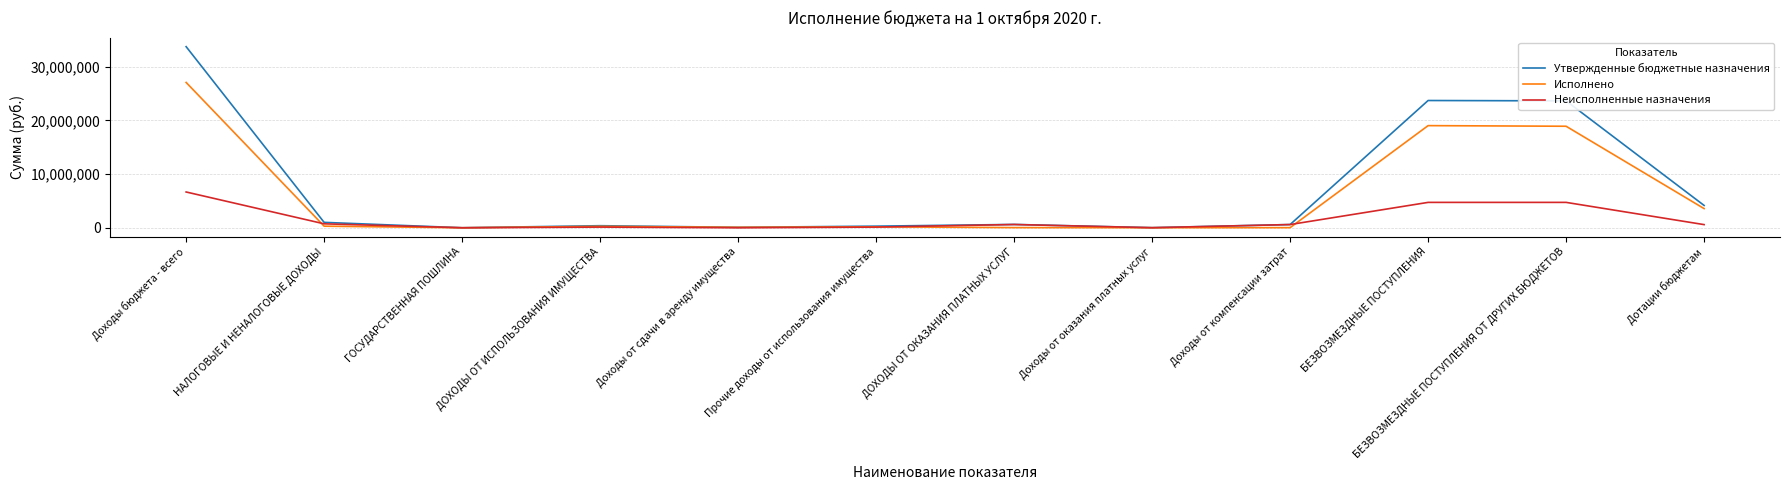

Which category has the highest value in the Неисполненные назначения series?

Доходы бюджета - всего